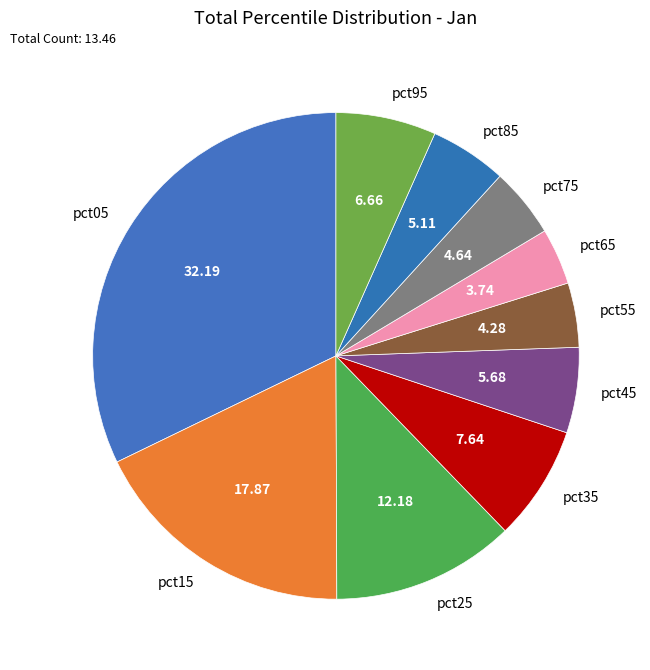

What is the smallest slice in the pie chart?

pct65